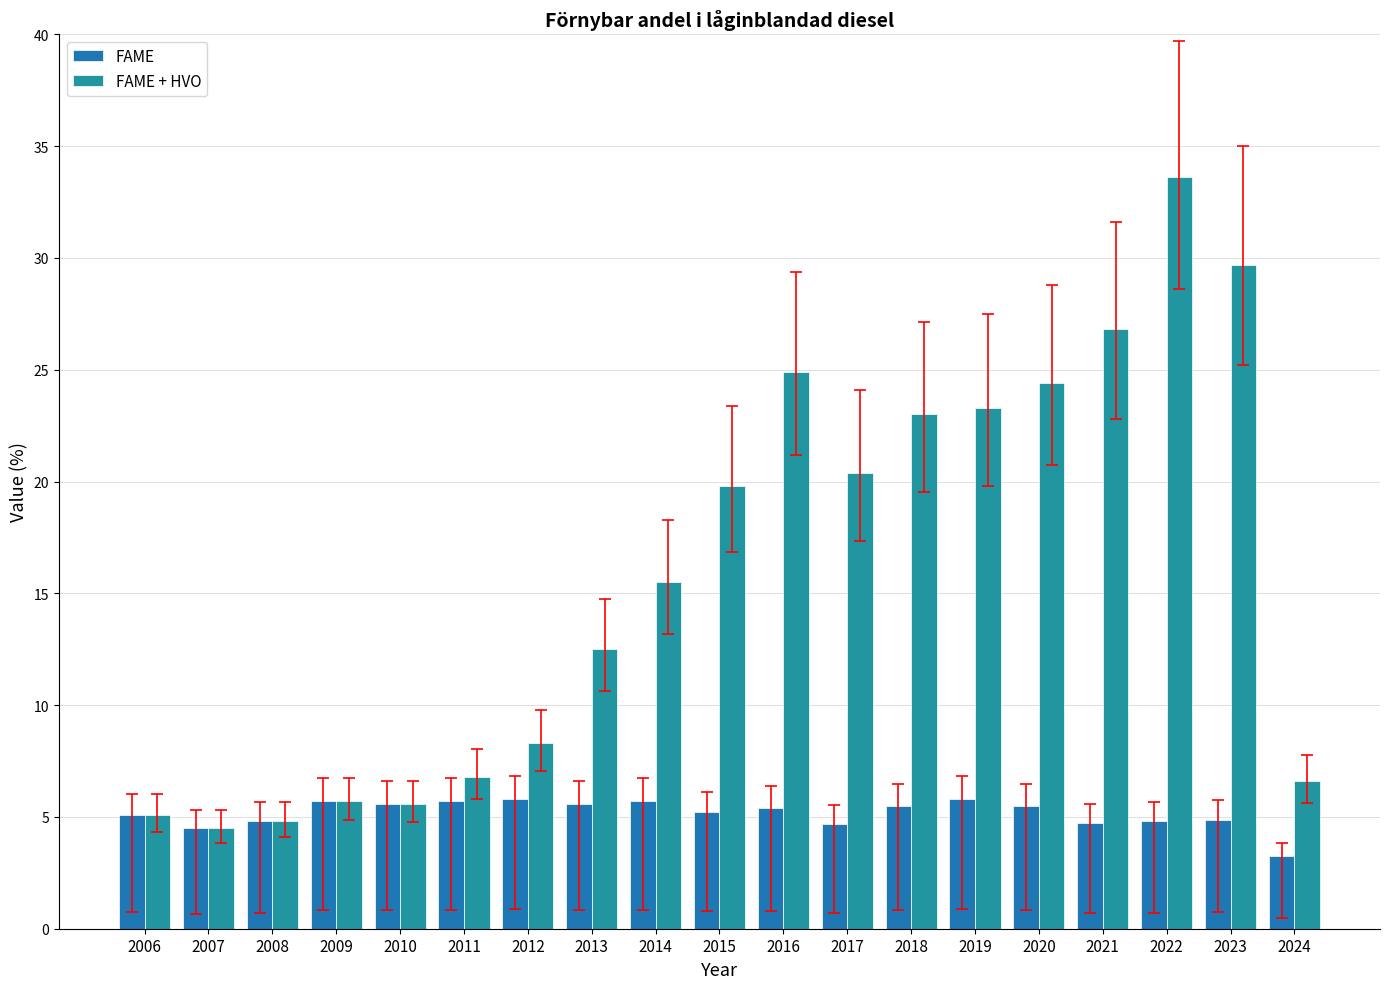

Reading left to right, what are all the values shown in this chart?

FAME: 2006=5.1	2007=4.5	2008=4.8	2009=5.7	2010=5.6	2011=5.7	2012=5.8	2013=5.6	2014=5.7	2015=5.2	2016=5.4	2017=4.7	2018=5.5	2019=5.8	2020=5.5	2021=4.7	2022=4.8	2023=4.9	2024=3.2
FAME + HVO: 2006=5.1	2007=4.5	2008=4.8	2009=5.7	2010=5.6	2011=6.8	2012=8.3	2013=12.5	2014=15.5	2015=19.8	2016=24.9	2017=20.4	2018=23.0	2019=23.3	2020=24.4	2021=26.8	2022=33.6	2023=29.7	2024=6.6